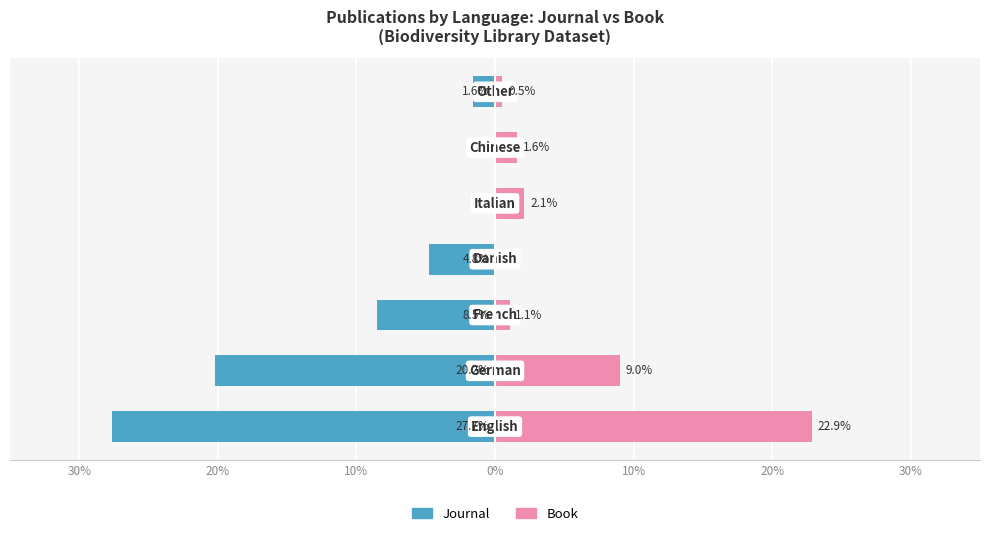

What is the difference between the second highest and minimum values in the Journal series?

27.7